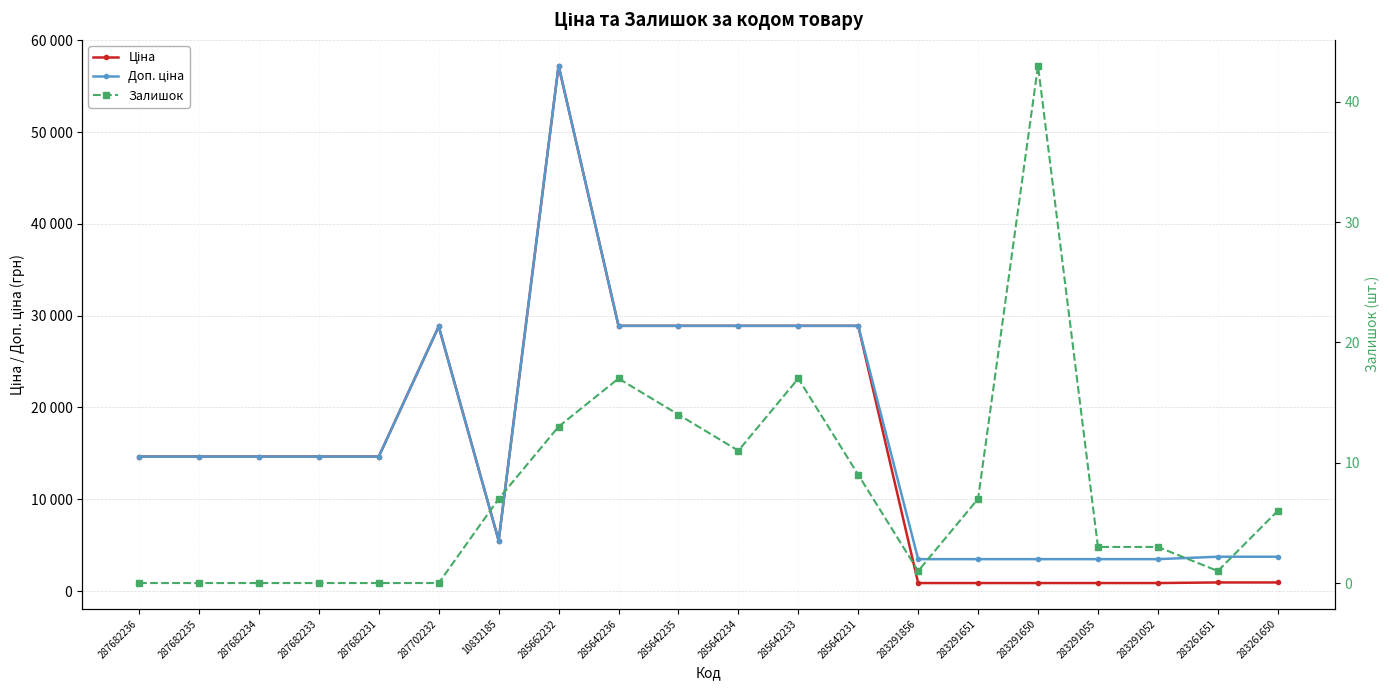

How many values in the Ціна series exceed 14649?

12